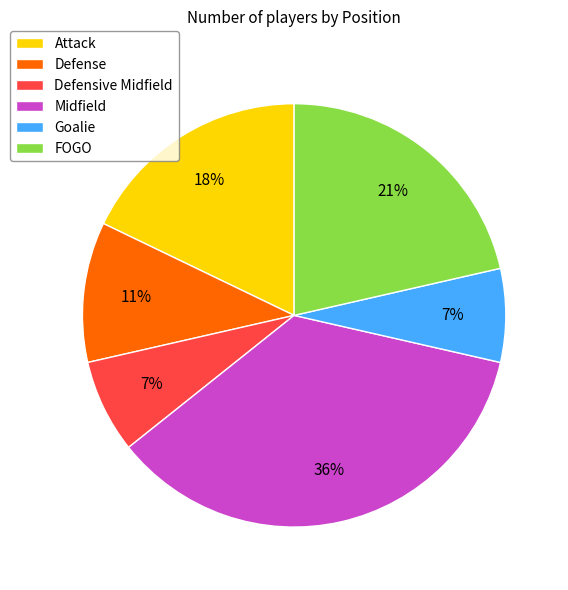

To the nearest percent, what is the average slice percentage?

17%